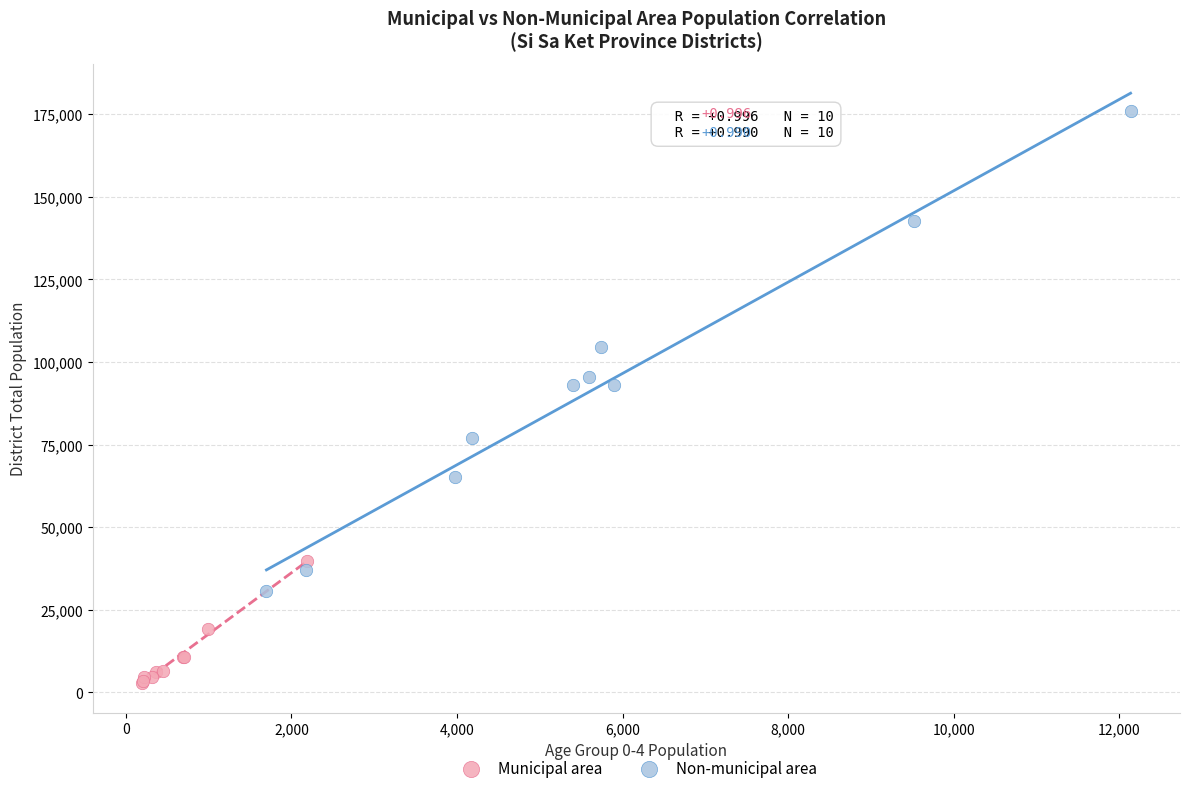

Which series contains the lowest Y value?

Municipal area